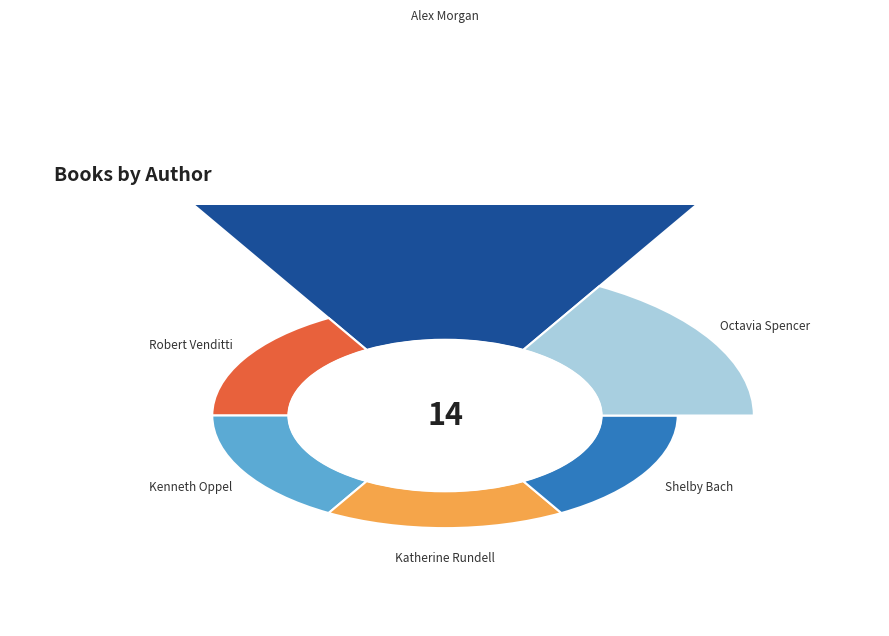

What percentage do Kenneth Oppel (1316253) and Shelby Bach (82144085) together represent?

14.3%